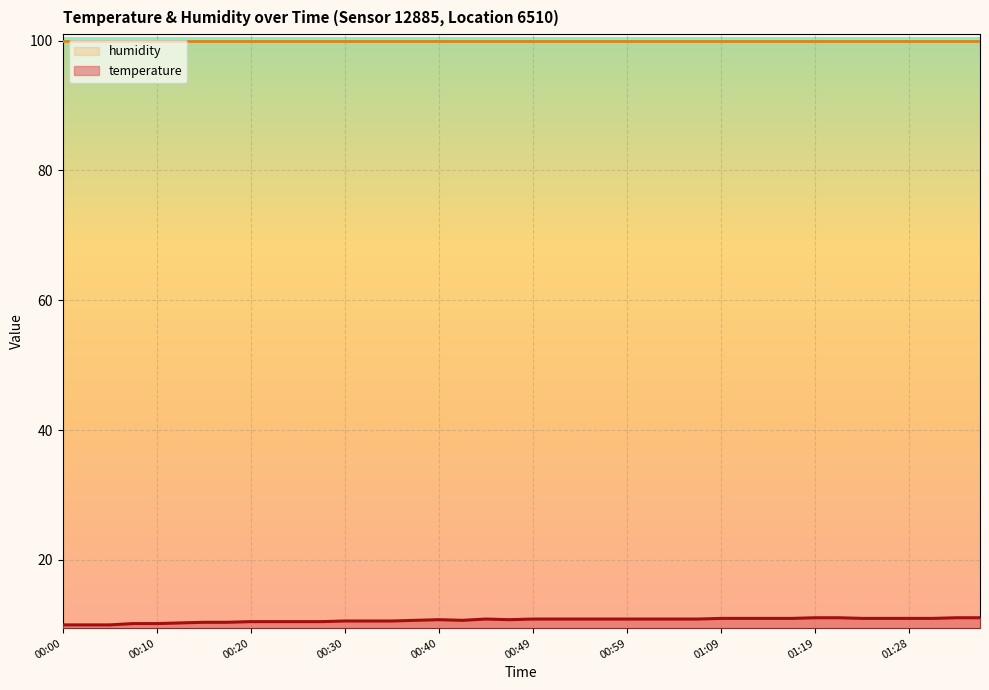

Does the chart display data point markers on the line(s)?

No